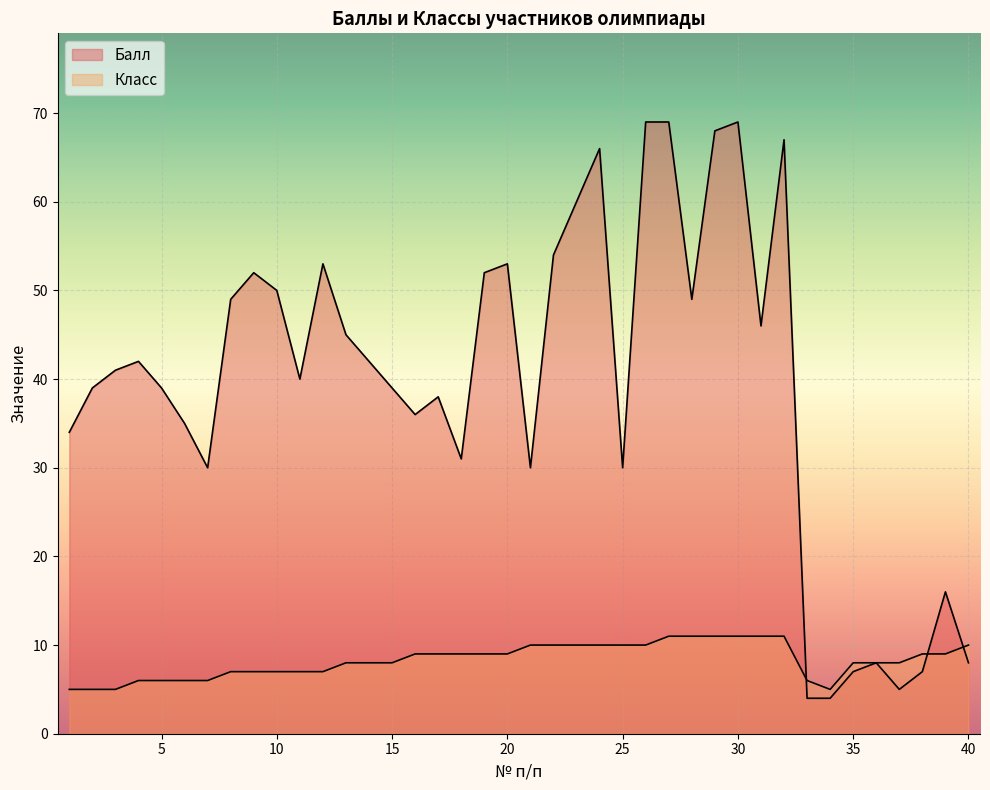

What is the smallest value displayed?

4